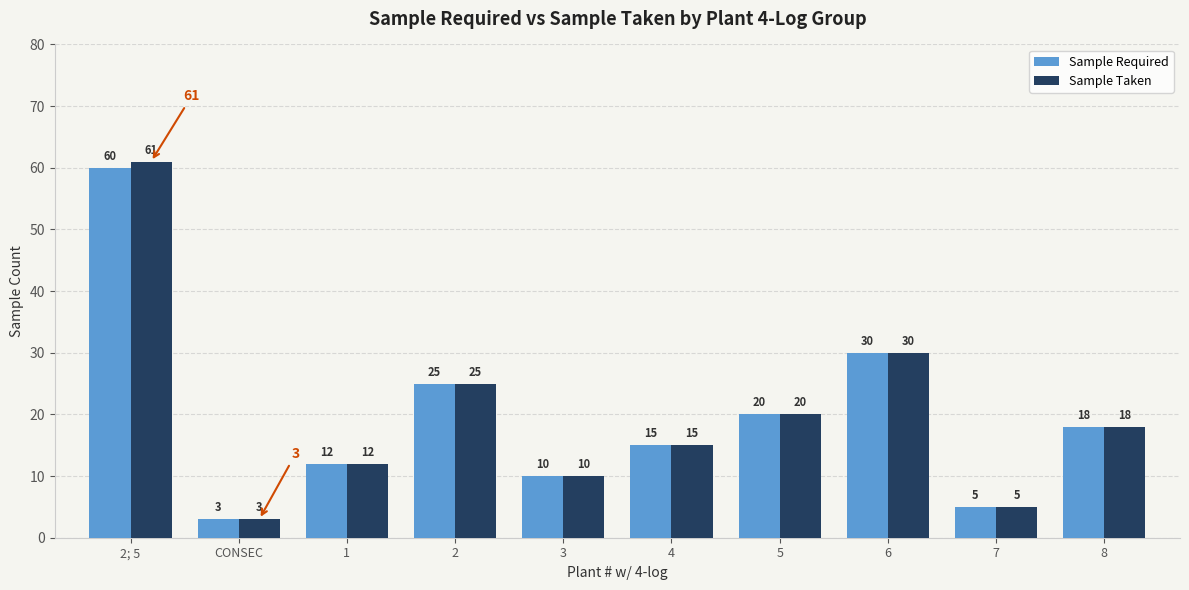

The Sample Taken series shows 1 at 7. True or false?

False